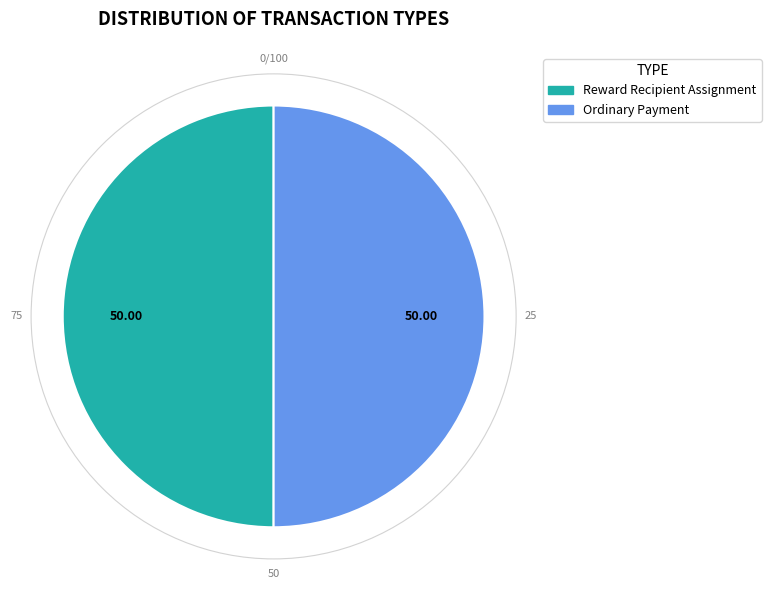

Do Ordinary Payment and Reward Recipient Assignment together represent more than half of the pie?

Yes